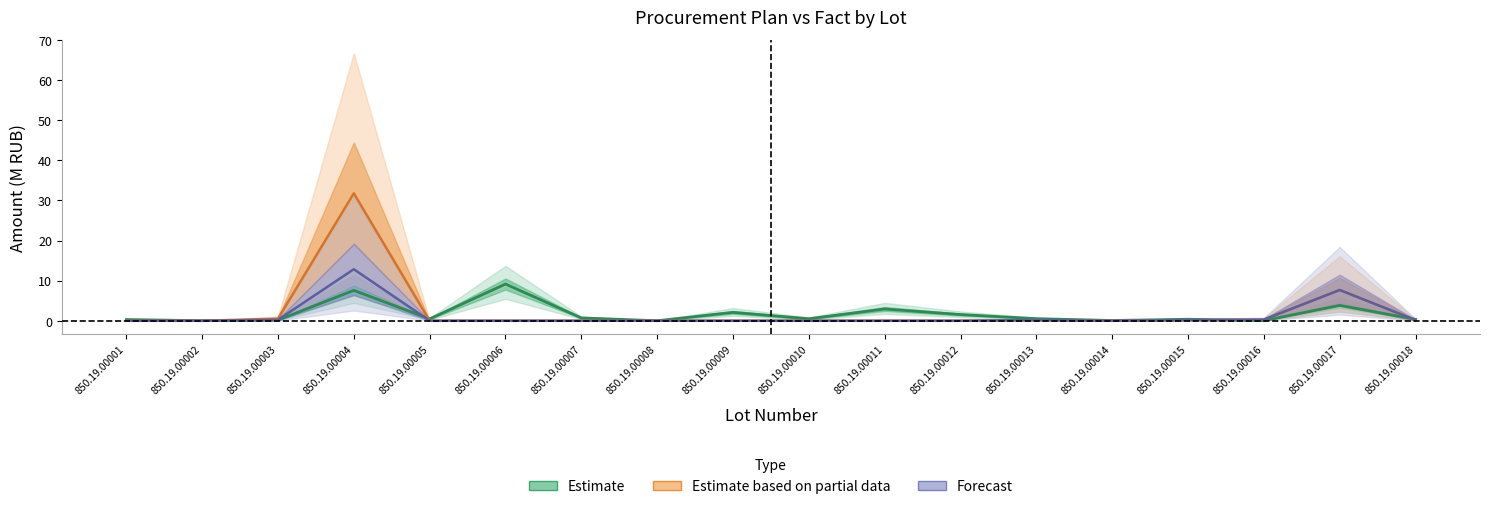

What is the difference between the highest and lowest values at 850.19.00015?

0.2